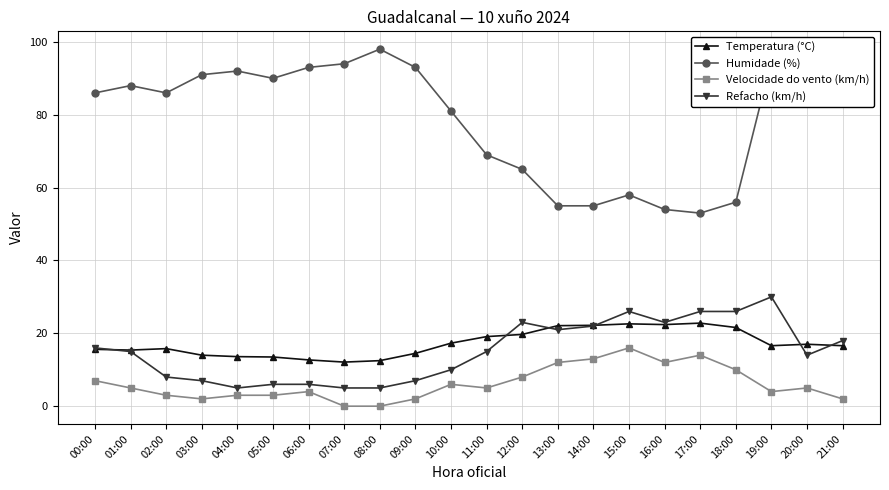

At which category is the sum across all series the highest?

19:00